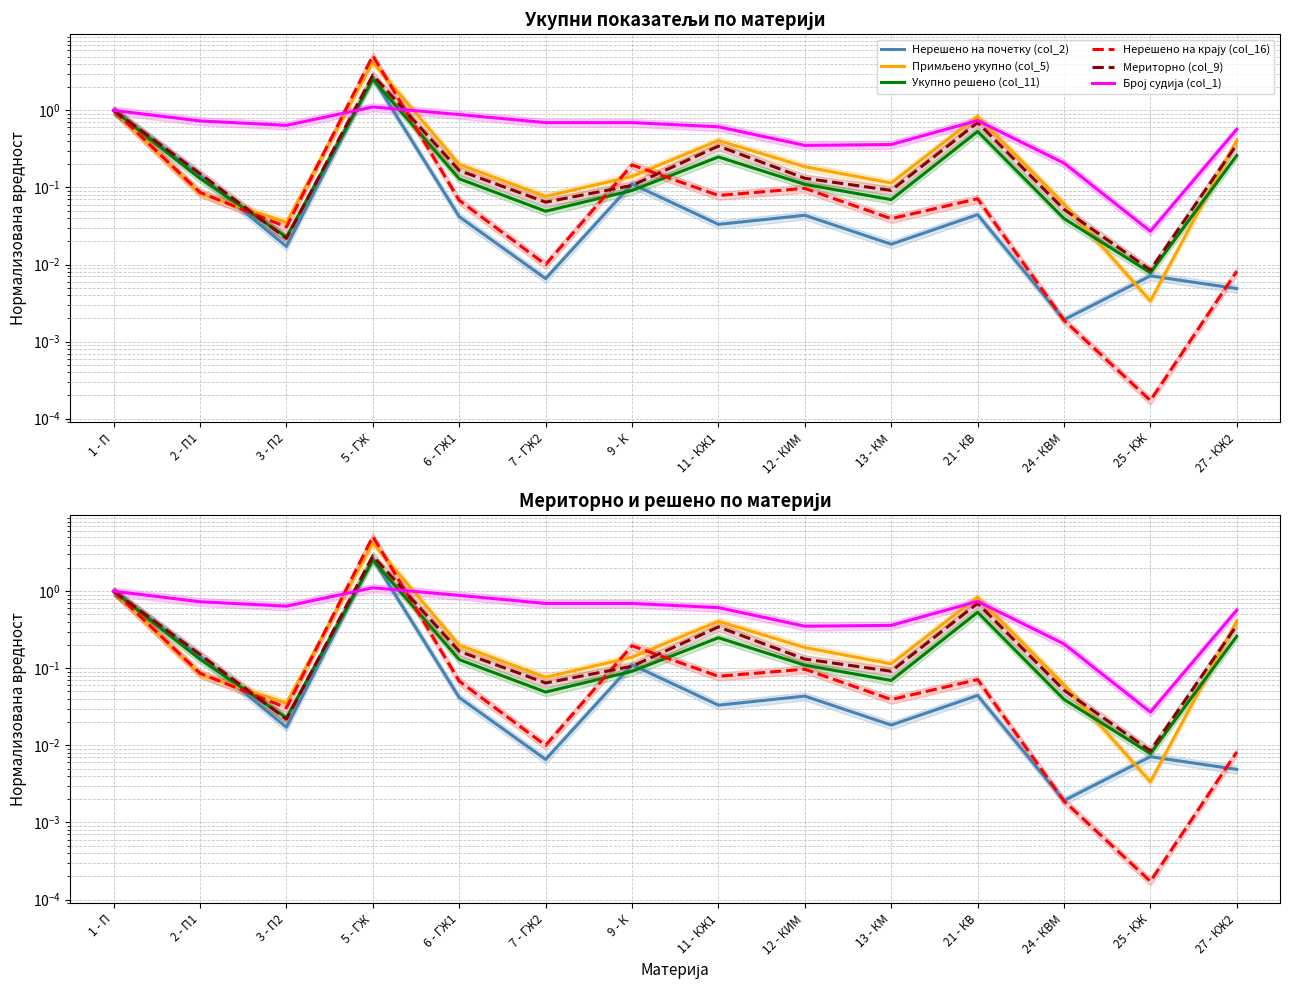

Reading left to right, transcribe all the data shown in this chart.

Нерешено на почетку (col_2): 1.0	0.1	0.0	2.6	0.0	0.0	0.1	0.0	0.0	0.0	0.0	0.0	0.0	0.0
Примљено укупно (col_5): 1.0	0.1	0.0	4.2	0.2	0.1	0.1	0.4	0.2	0.1	0.8	0.1	0.0	0.4
Укупно решено (col_11): 1.0	0.1	0.0	2.5	0.1	0.0	0.1	0.2	0.1	0.1	0.5	0.0	0.0	0.3
Нерешено на крају (col_16): 1.0	0.1	0.0	5.1	0.1	0.0	0.2	0.1	0.1	0.0	0.1	0.0	0.0	0.0
Мериторно (col_9): 1.0	0.2	0.0	2.9	0.2	0.1	0.1	0.3	0.1	0.1	0.7	0.1	0.0	0.4
Број судија (col_1): 1.0	0.7	0.6	1.1	0.9	0.7	0.7	0.6	0.4	0.4	0.7	0.2	0.0	0.6